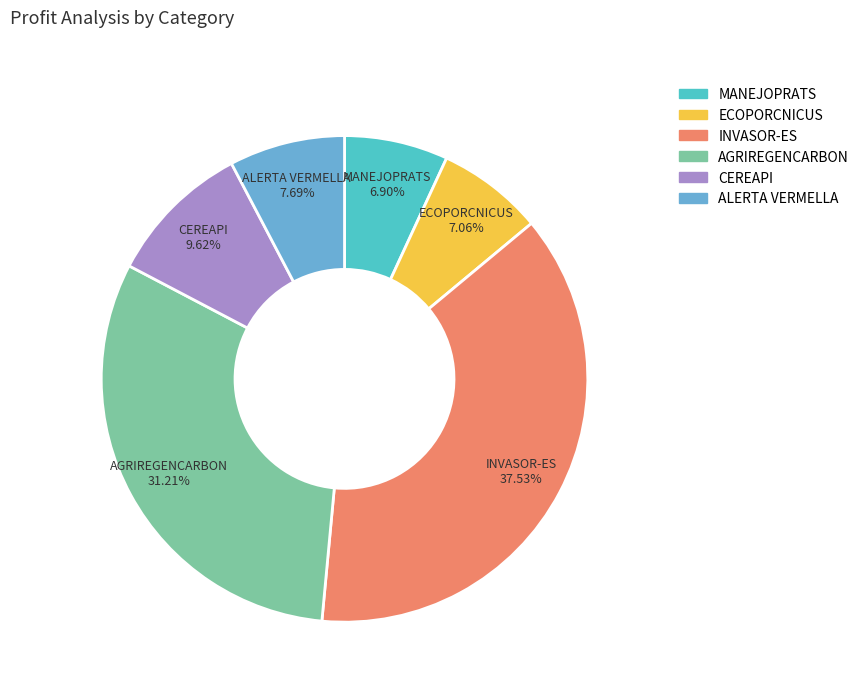

To the nearest percent, what is the difference between the largest and smallest slice percentages?

31%